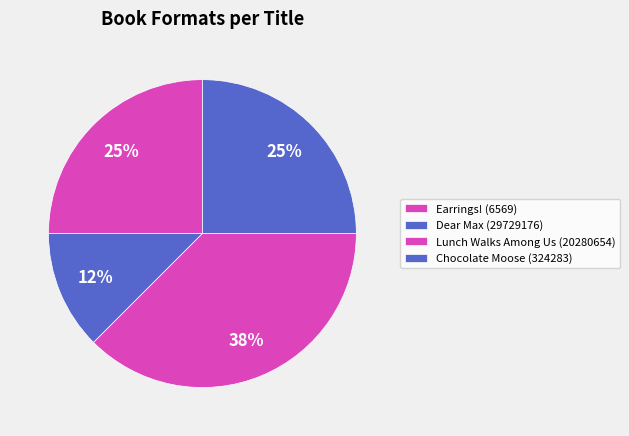

Is there any slice that represents more than half of the pie?

No